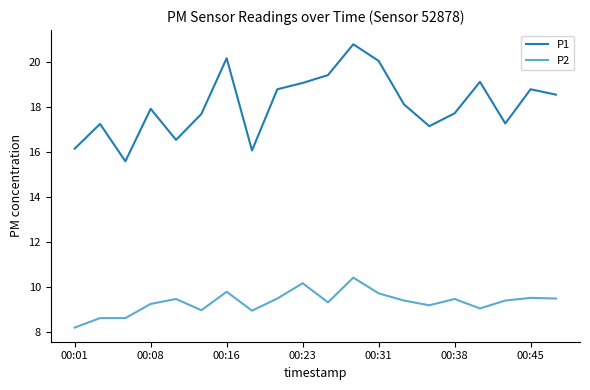

Which series has the largest range (max minus min)?

P1